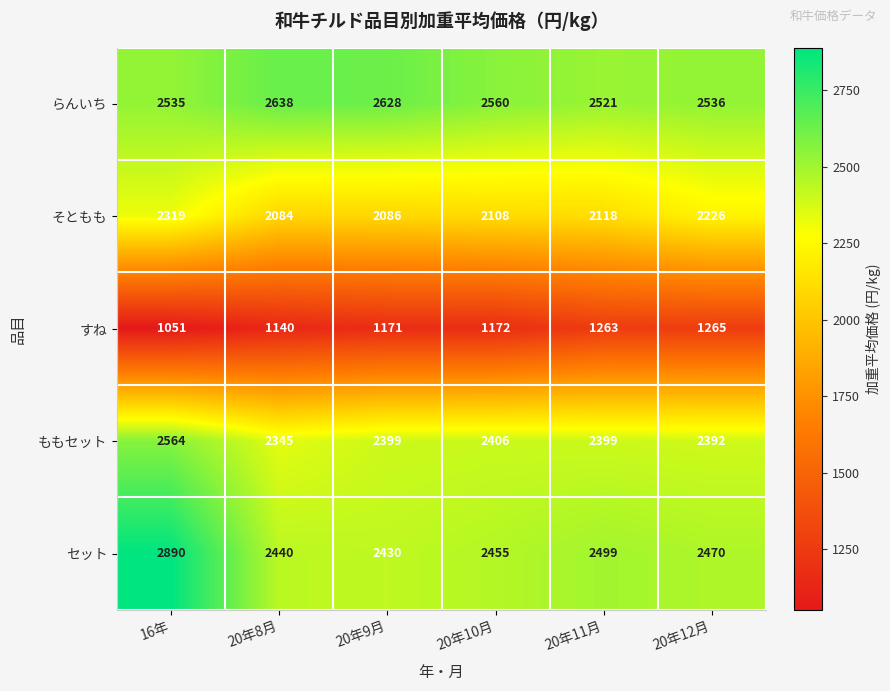

Where is そともも nearest to the value 2201?

20年12月